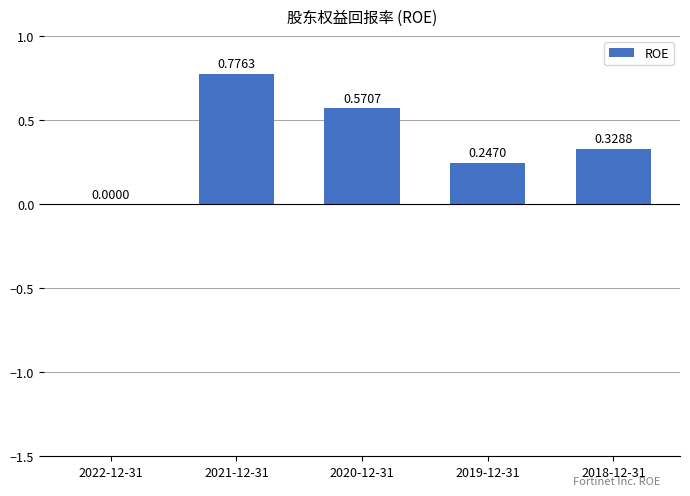

Which has a higher value, 2018-12-31 or 2019-12-31?

2018-12-31